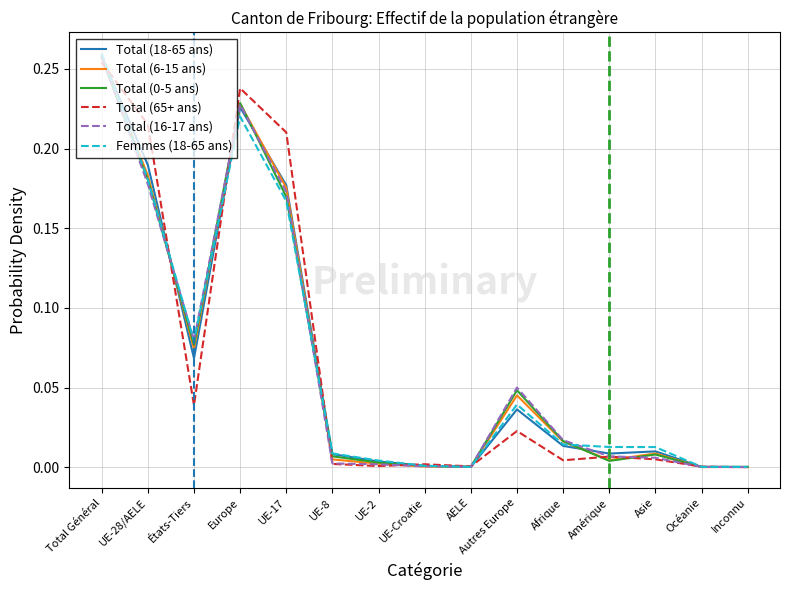

Which category has the highest value across all series?

Total Général